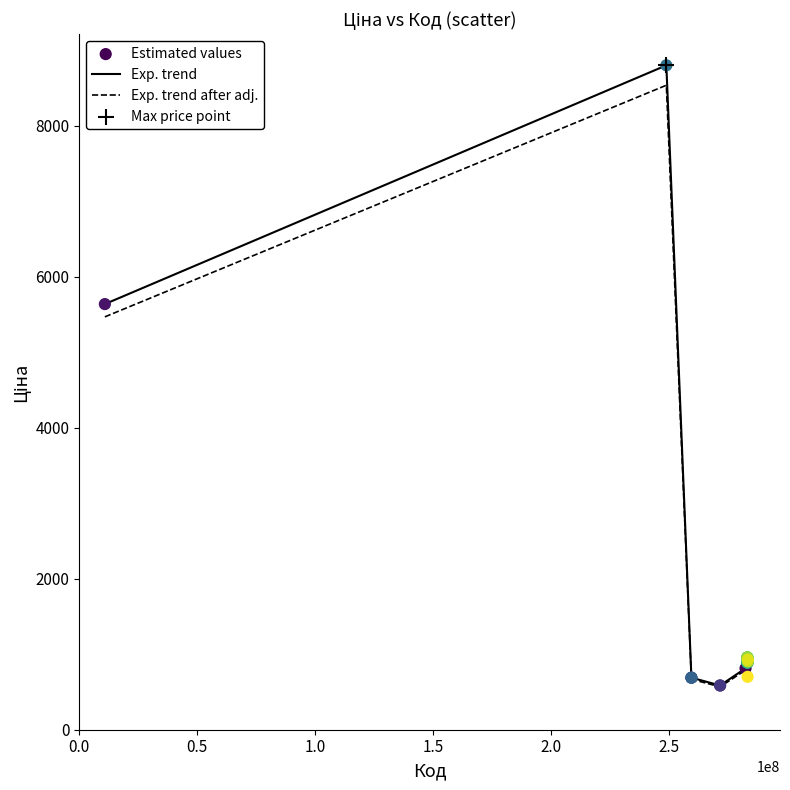

Which series has the widest spread of values?

Exp. trend